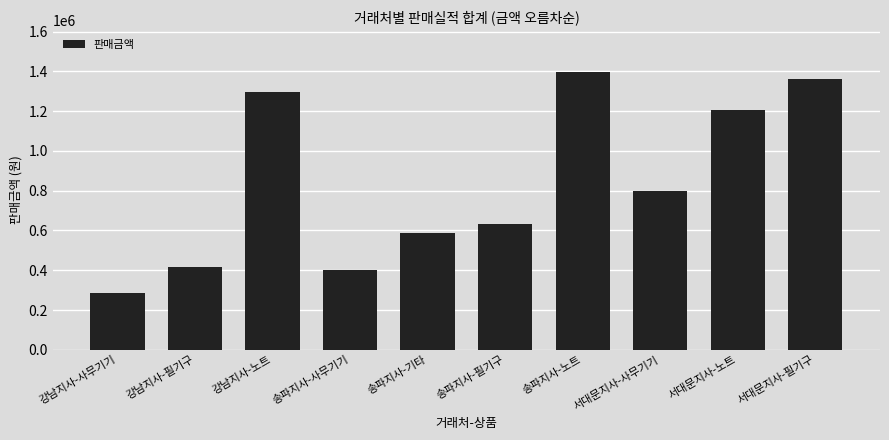

What is the average value?

837200